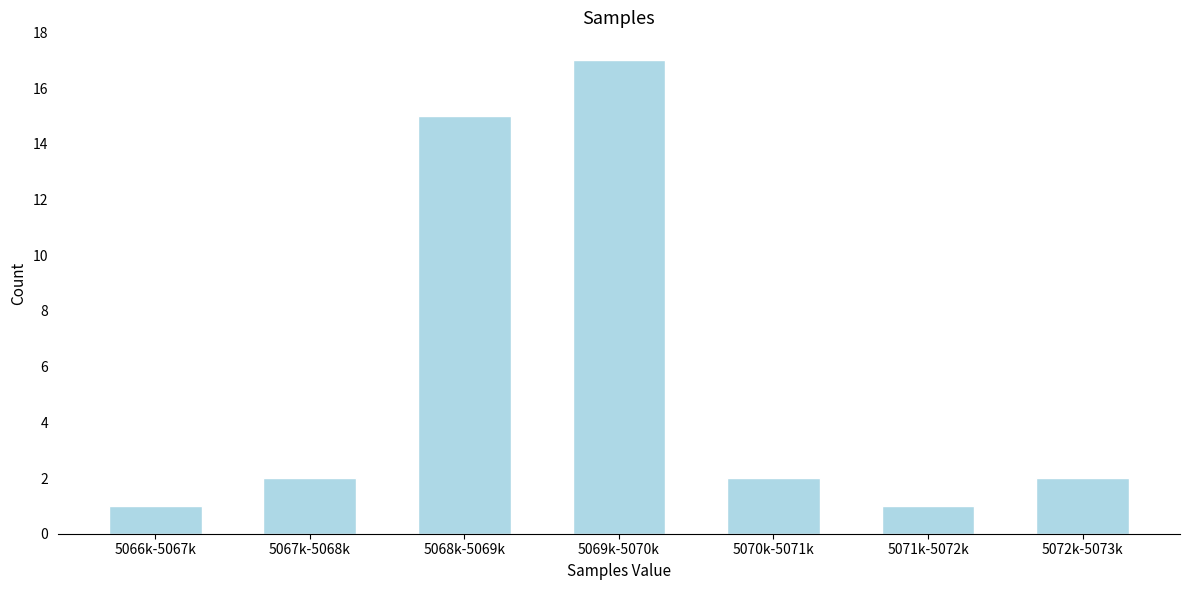

Reading left to right, extract all data points from this chart.

5066k-5067k=1	5067k-5068k=2	5068k-5069k=15	5069k-5070k=17	5070k-5071k=2	5071k-5072k=1	5072k-5073k=2